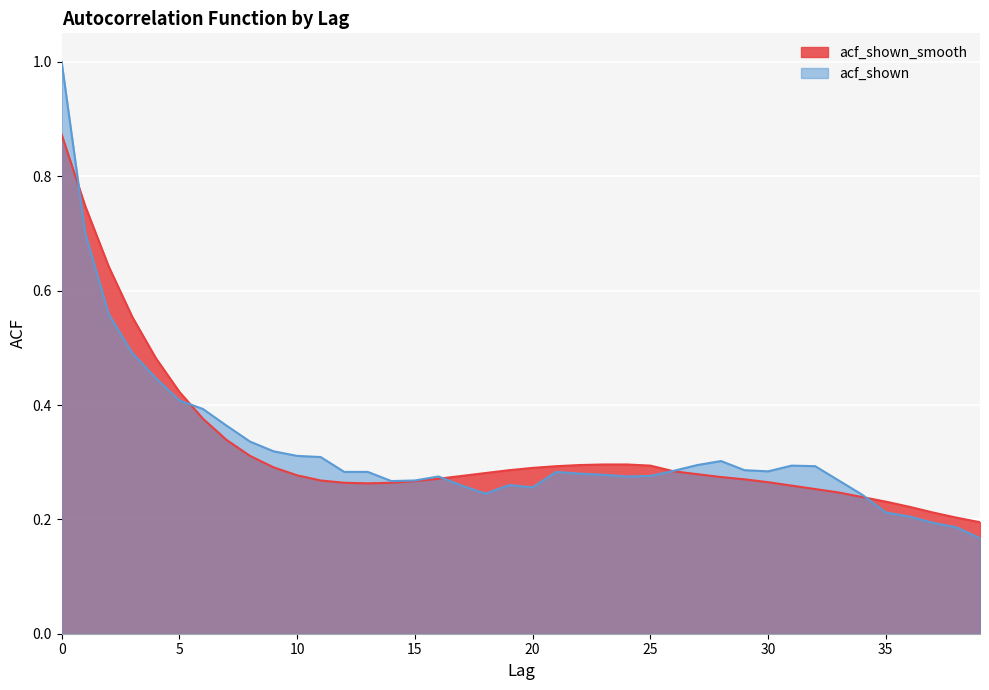

Rank the series by their average value, from lowest to highest.

acf_shown, acf_shown_smooth